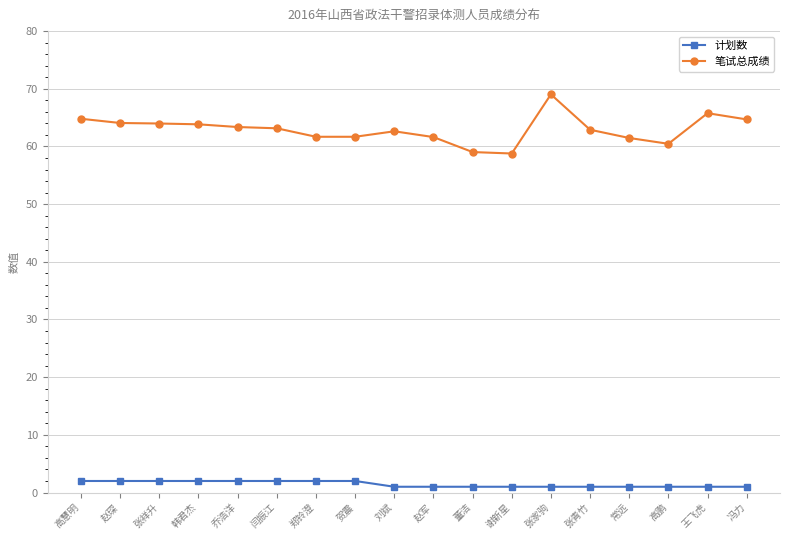

At which category is the sum across all series the highest?

张家驹